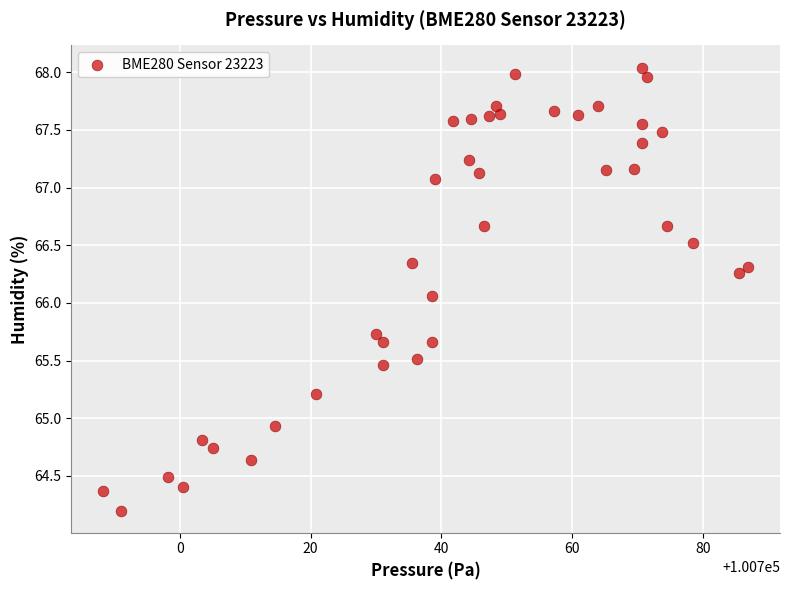

What Y value in the scatter plot is closest to 66?

66.1